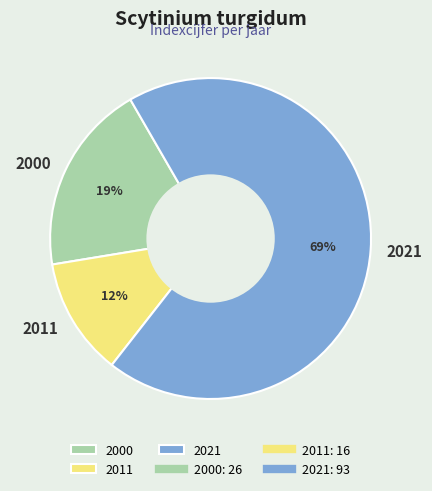

What is the smallest slice in the pie chart?

2011